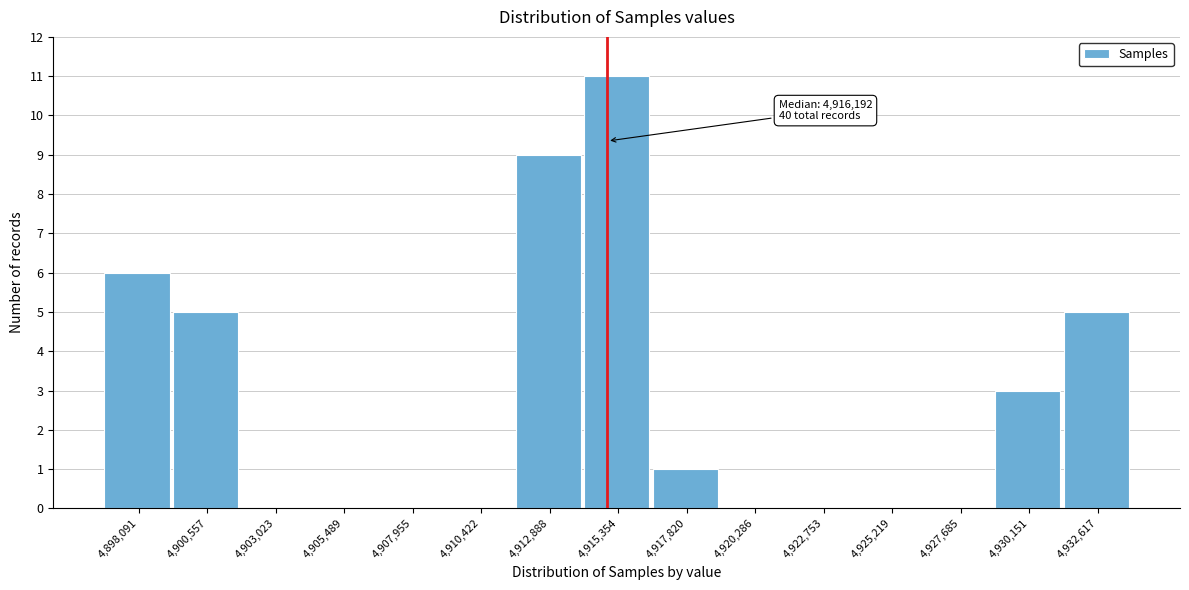

Reading left to right, transcribe all the data shown in this chart.

4,898,091=6	4,900,557=5	4,903,023=0	4,905,489=0	4,907,955=0	4,910,422=0	4,912,888=9	4,915,354=11	4,917,820=1	4,920,286=0	4,922,753=0	4,925,219=0	4,927,685=0	4,930,151=3	4,932,617=5